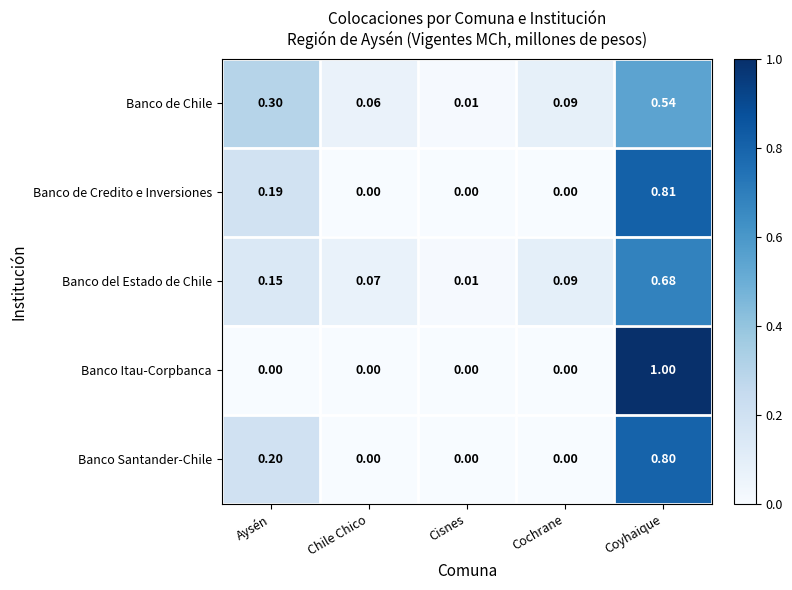

At which category is the sum across all series the highest?

Coyhaique